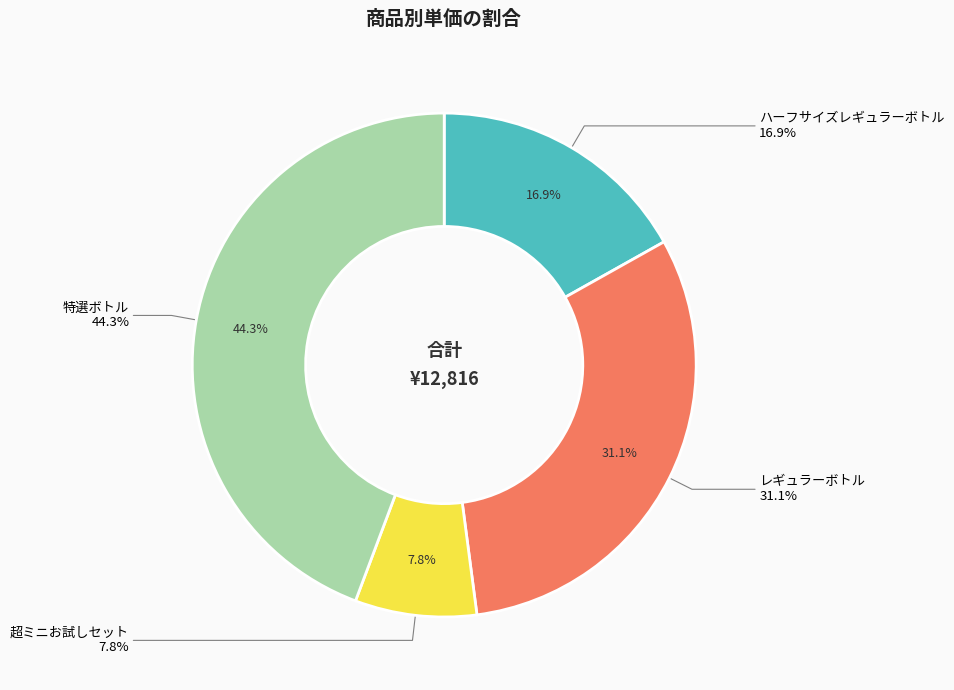

How much of the chart is everything except ハーフサイズレギュラーボトル?

83.1%